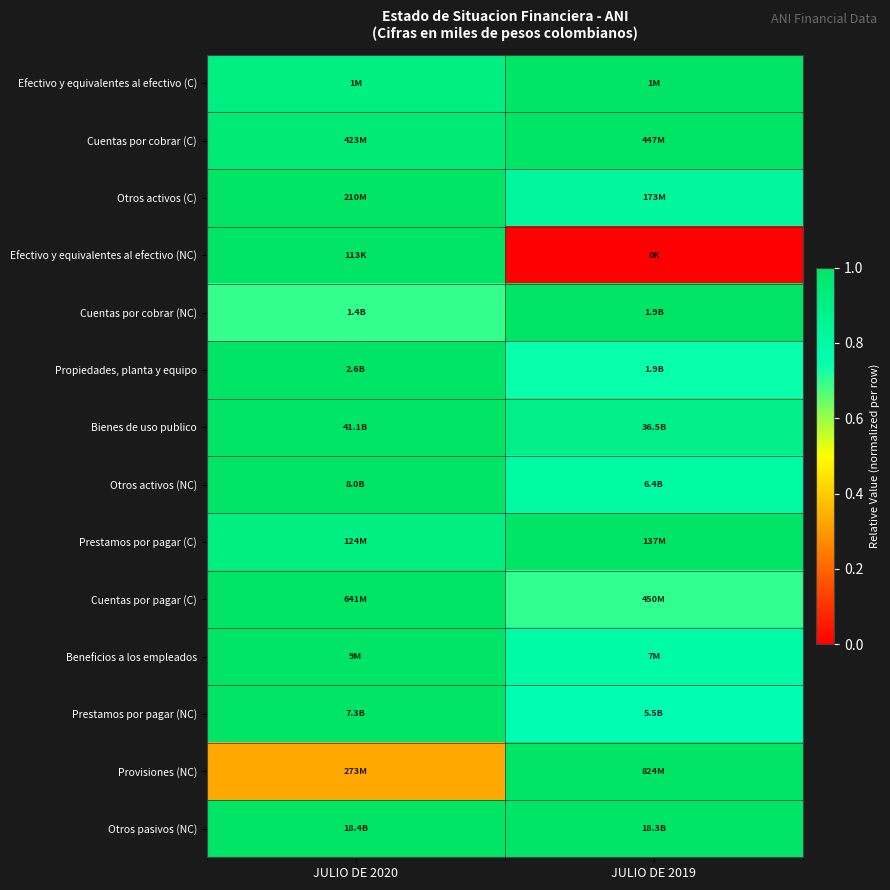

What is the spread (max minus min) of values at JULIO DE 2019?

1.0